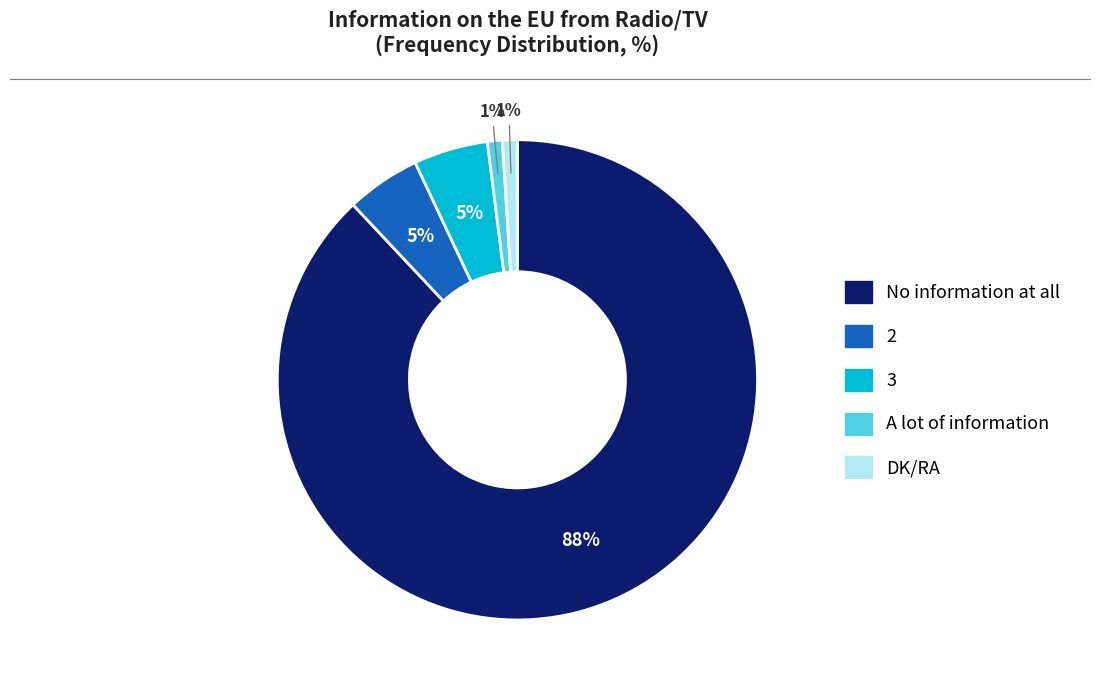

Does any single category account for the majority?

Yes